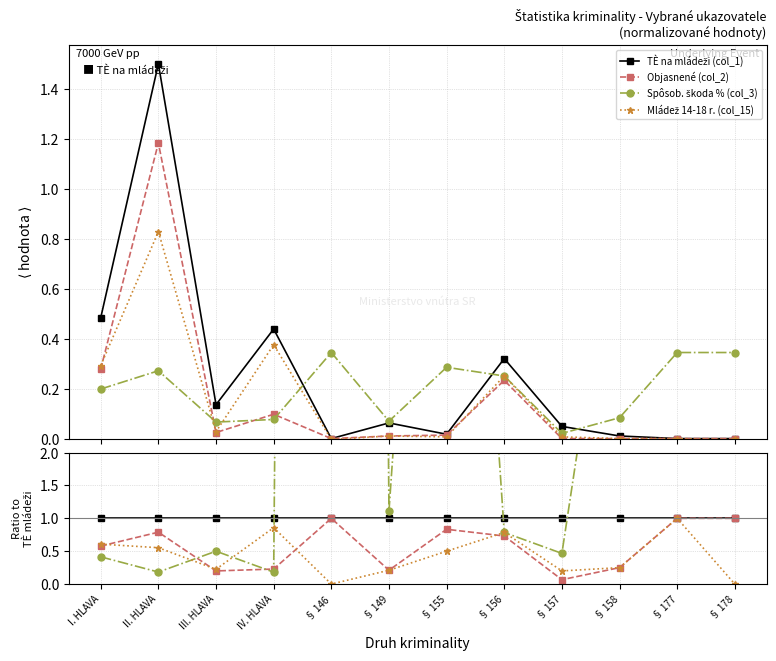

What value does the Mládež 14-18 r. (col_15) series have at § 149?

0.2